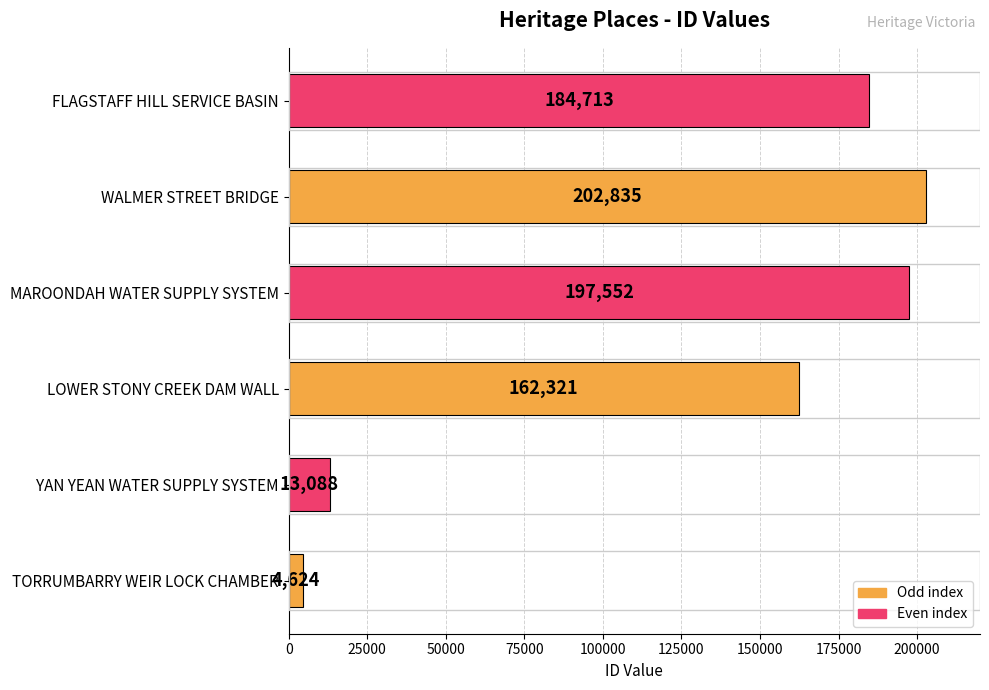

Read the value at FLAGSTAFF HILL SERVICE BASIN.

184713